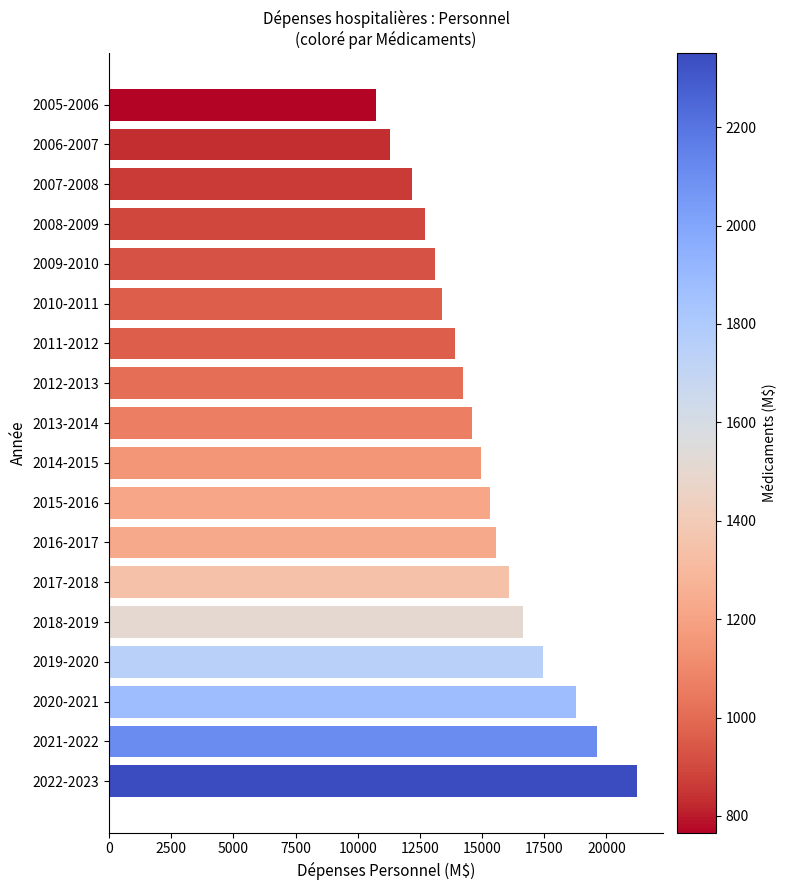

What is the difference between the second highest and minimum values?

8868.8